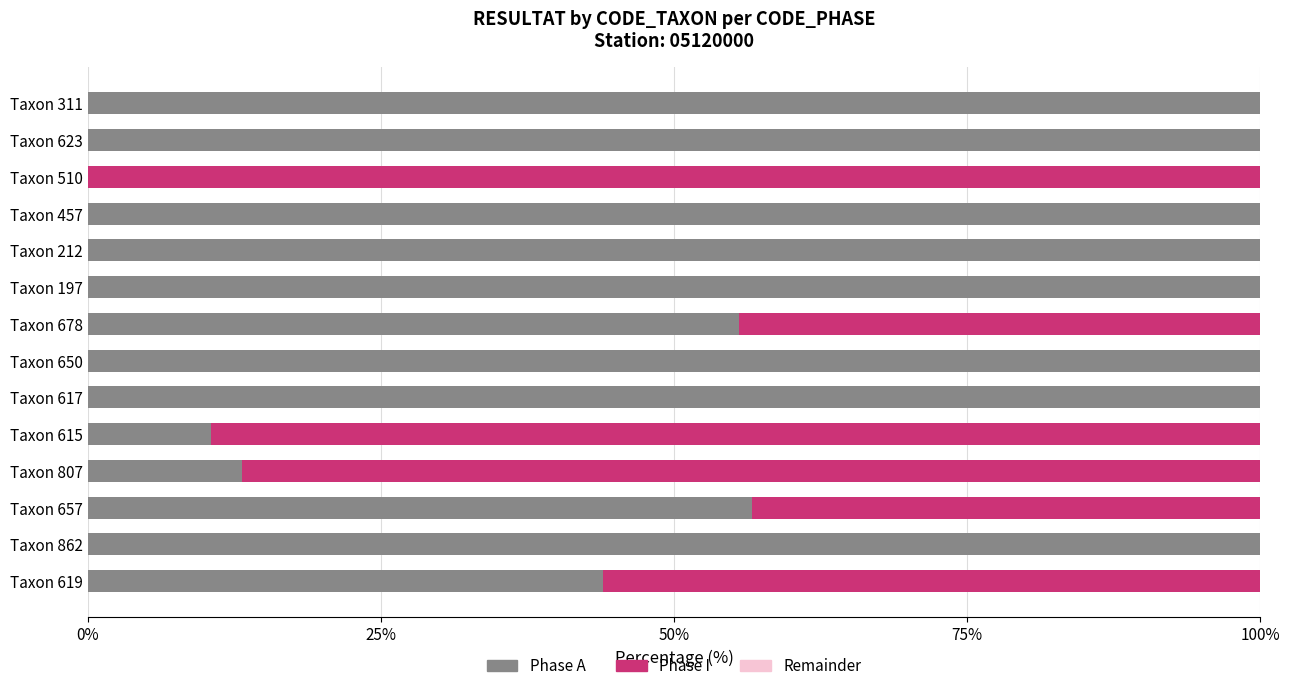

Is it true that Phase A equals 43.9 at Taxon 619?

True